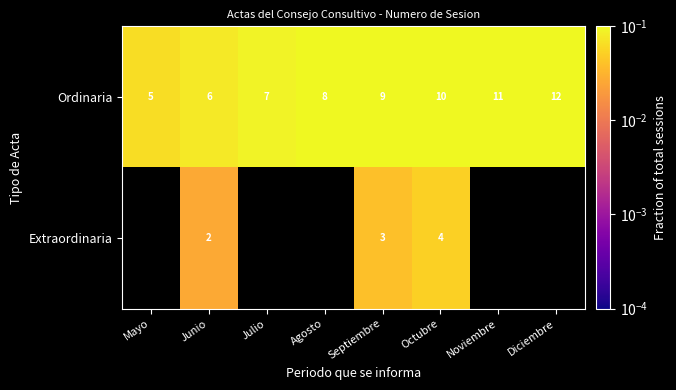

At how many categories does at least one series exceed 0?

8